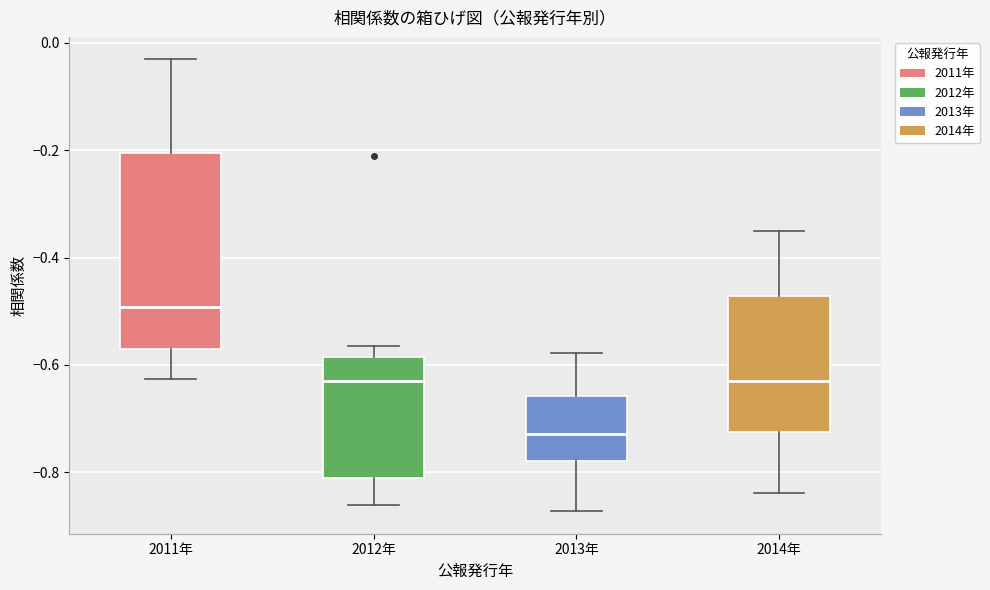

Which box's median line is the highest?

2011年